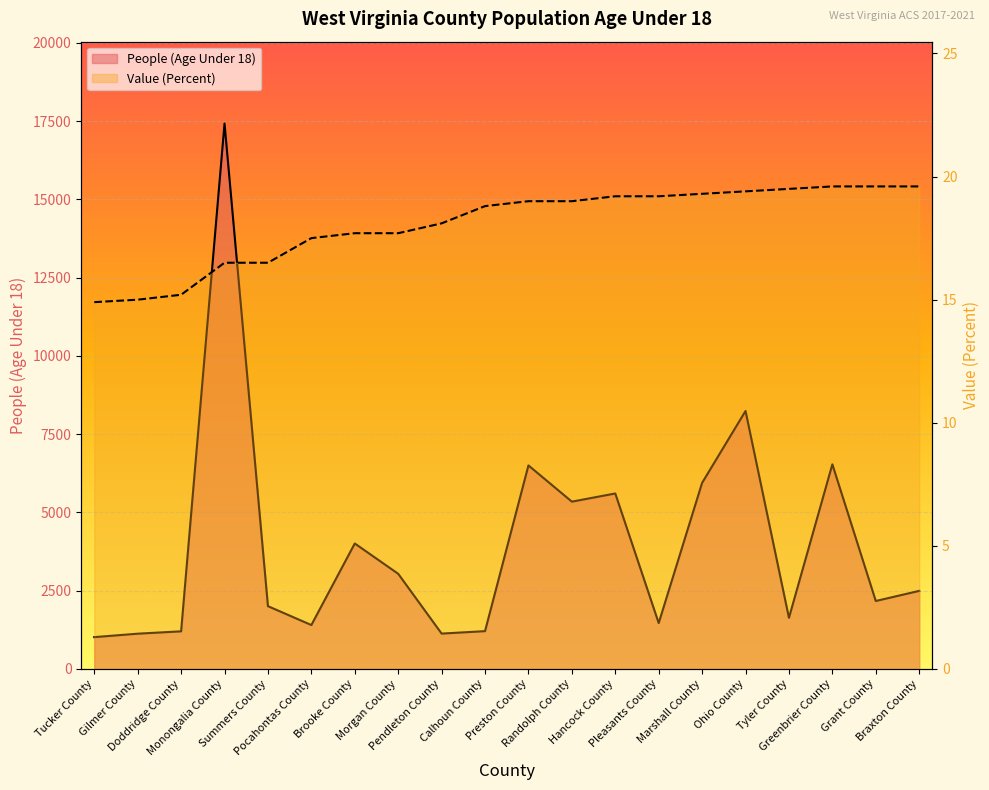

What is the value of the Value (Percent) point at the 6th from the left?

17.5